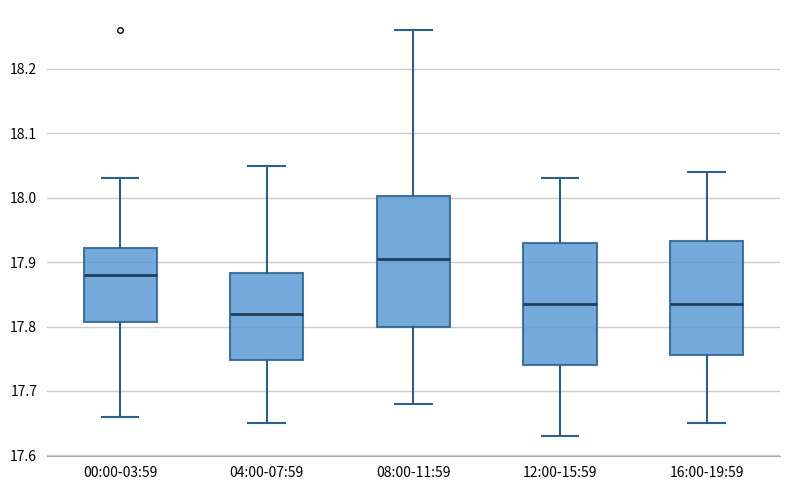

Reading left to right, transcribe this box plot: for each box, give where its median line is, the range the box spans, and where its two whiskers end, as read against the y-axis. The values are not printed on the chart, so give them approximately, as read against the axis.

00:00-03:59: median 17.88, box 17.81 to 17.92, whiskers 17.66 to 18.03
04:00-07:59: median 17.82, box 17.75 to 17.88, whiskers 17.65 to 18.05
08:00-11:59: median 17.91, box 17.80 to 18.00, whiskers 17.68 to 18.26
12:00-15:59: median 17.84, box 17.74 to 17.93, whiskers 17.63 to 18.03
16:00-19:59: median 17.84, box 17.76 to 17.93, whiskers 17.65 to 18.04